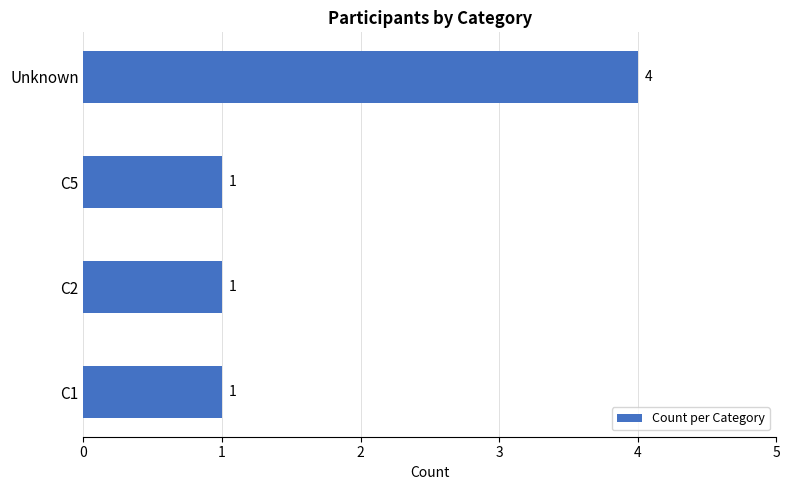

Is it true that the value at C1 is 0?

False